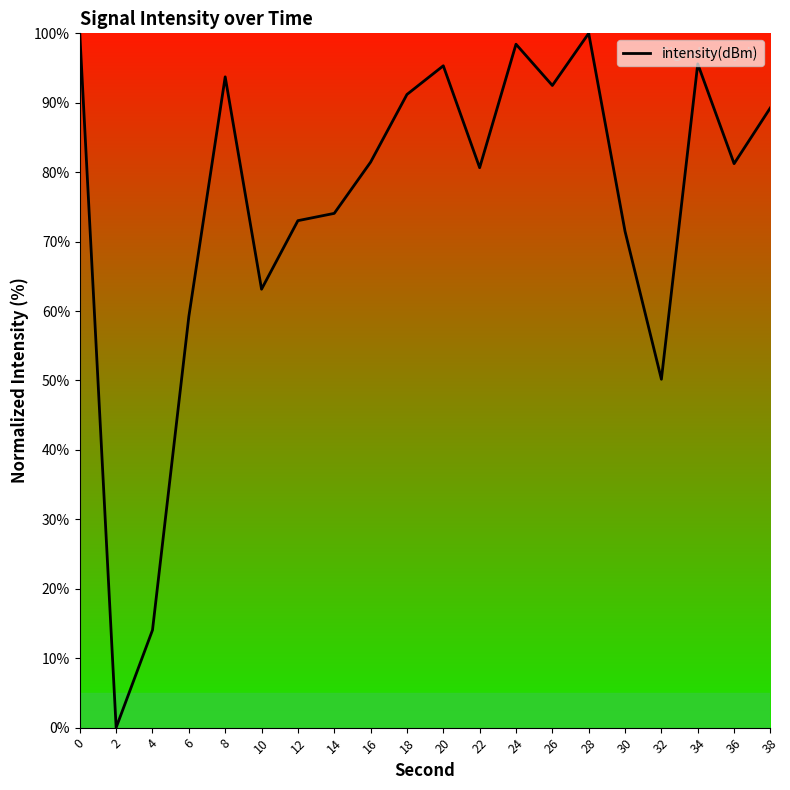

Is it true that the value at 30 is 14.6?

False